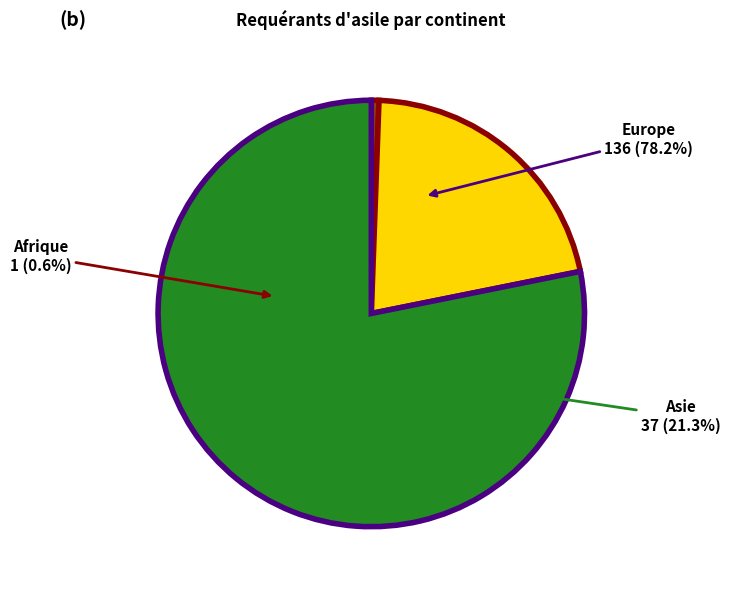

What is the largest slice in the pie chart?

Europe